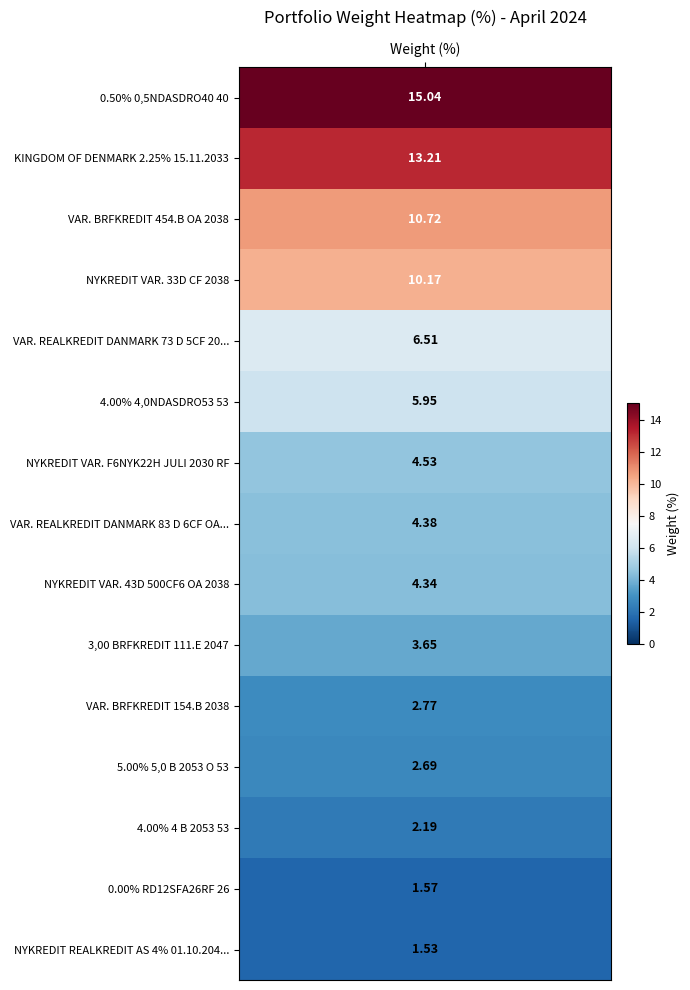

Reading left to right, list all the values displayed in this chart.

15.0	13.2	10.7	10.2	6.5	6.0	4.5	4.4	4.3	3.7	2.8	2.7	2.2	1.6	1.5